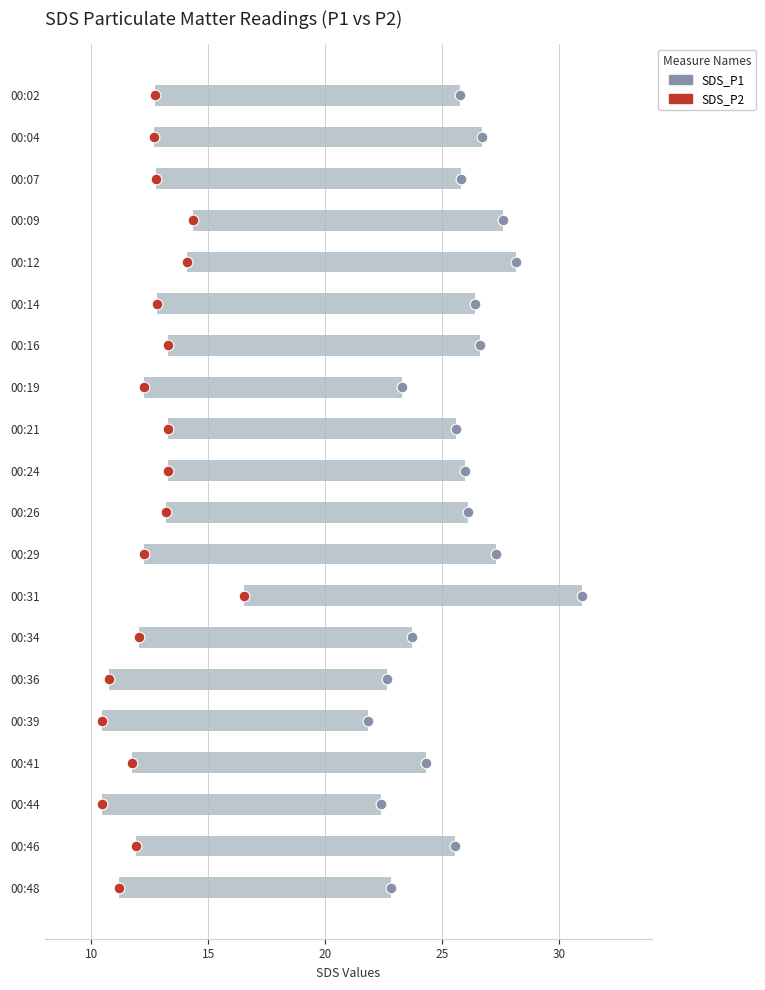

What are all the series names shown in the legend?

SDS_P1, SDS_P2